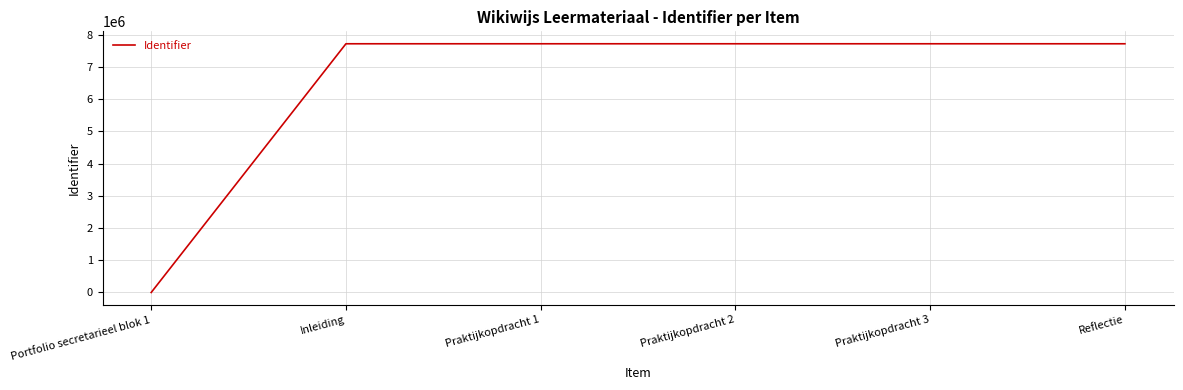

True or false: the data shows 13173171 at Praktijkopdracht 2.

False